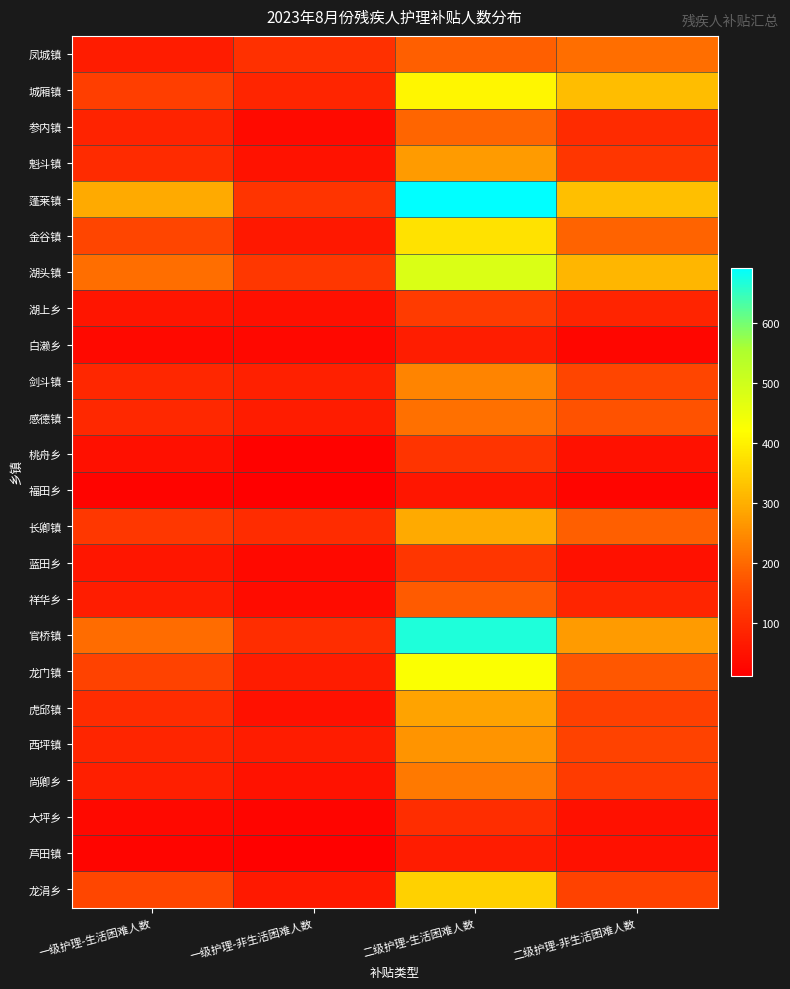

Which has a higher value, 一级护理-生活困难人数 or 二级护理-生活困难人数?

二级护理-生活困难人数